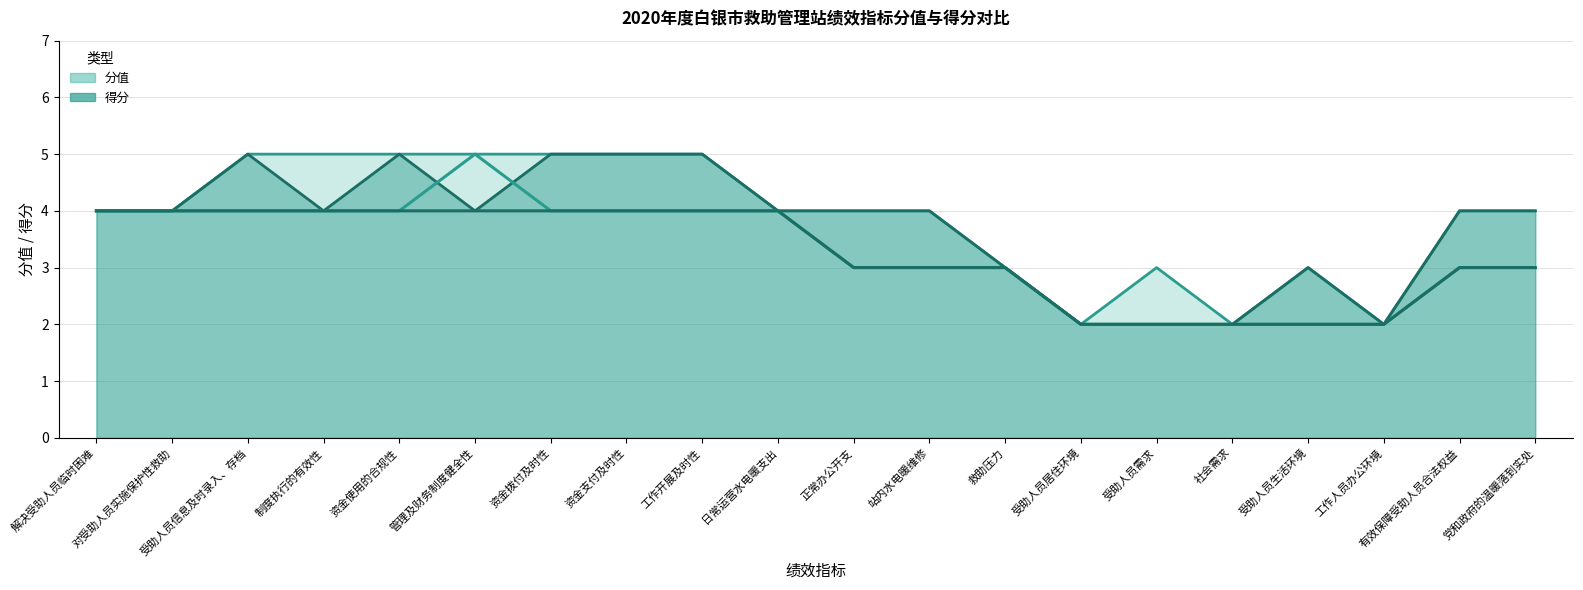

What is the label of the 15th point from the left?

受助人员需求